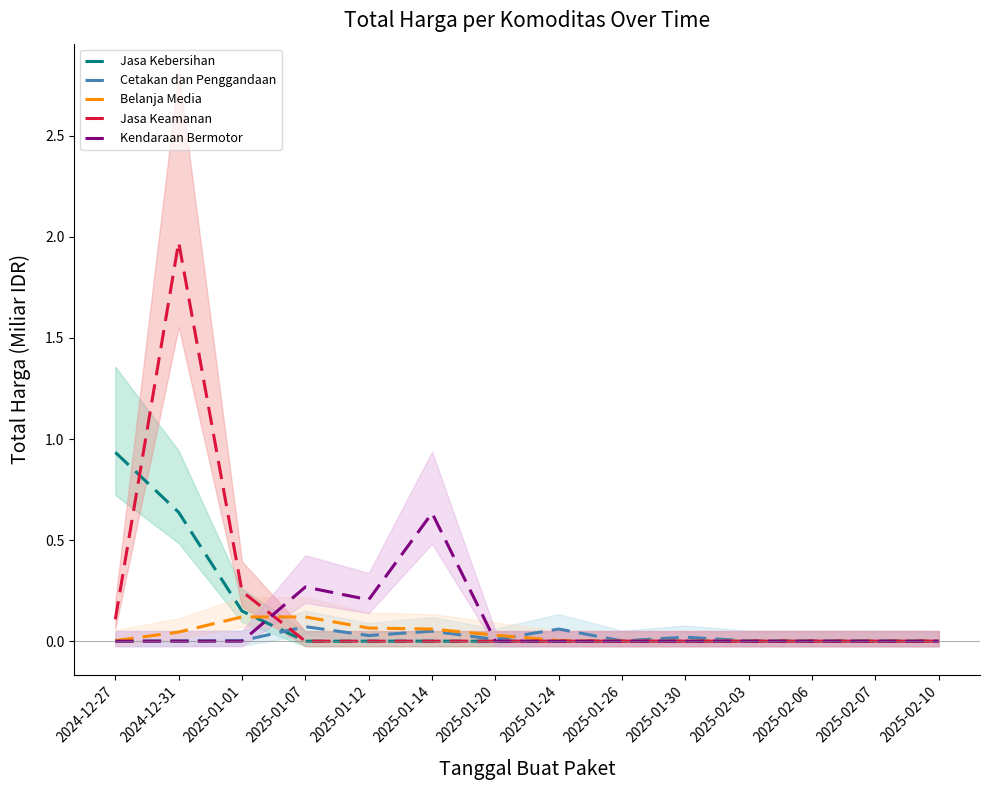

What is the maximum value shown in the chart?

2.0